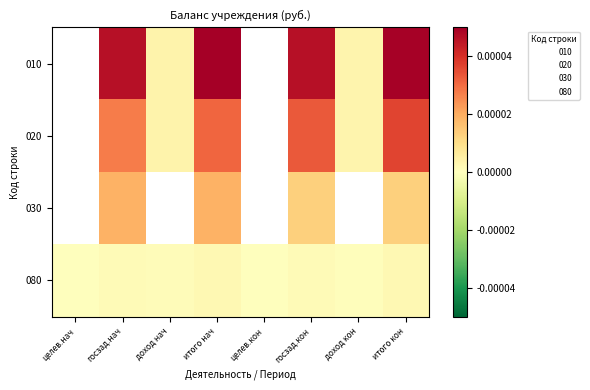

The value of 080 at доход нач is 0.0. True or false?

True